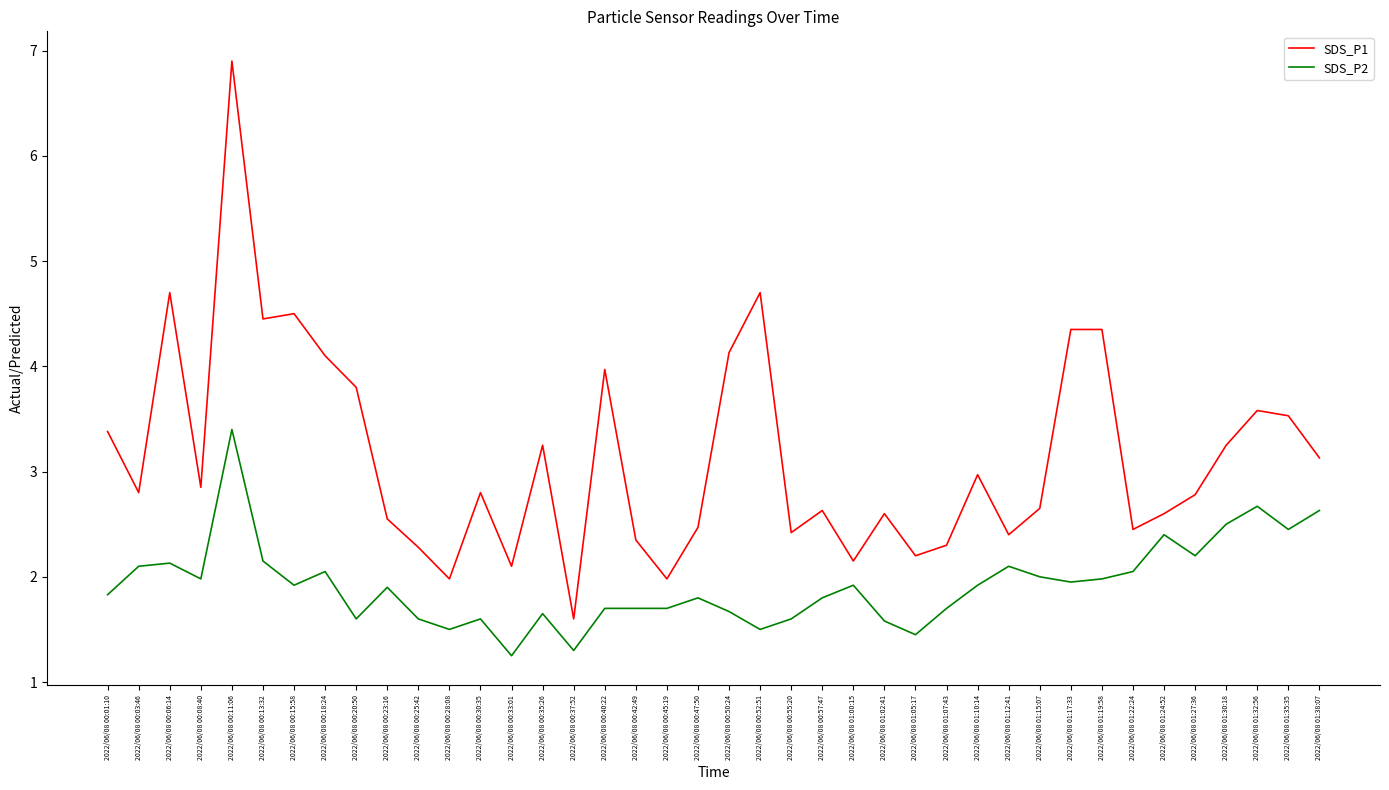

Between 2022/06/08 00:13:32 and 2022/06/08 01:17:33, which series saw the biggest shift?

SDS_P2